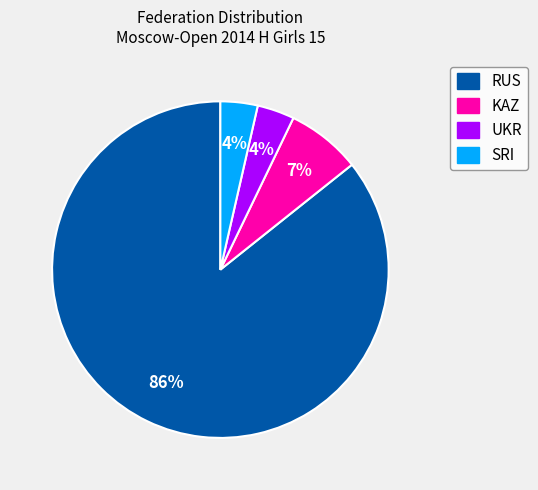

How many slices are in this pie chart?

4